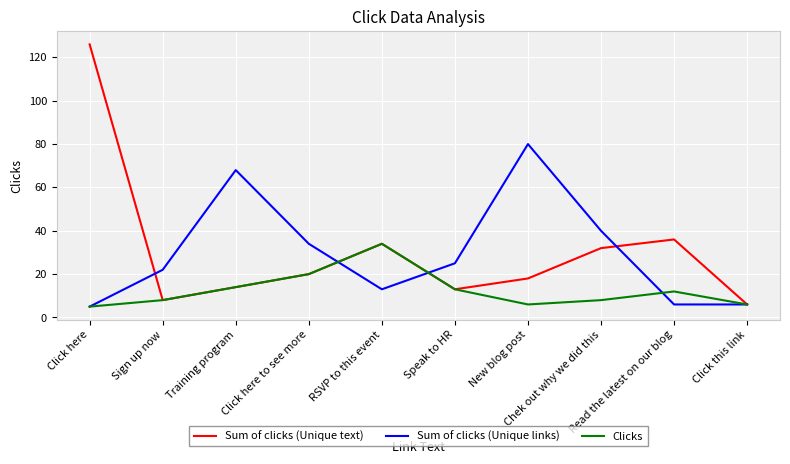

Is the value of Clicks at RSVP to this event greater than the value of Sum of clicks (Unique links) at Click here?

Yes